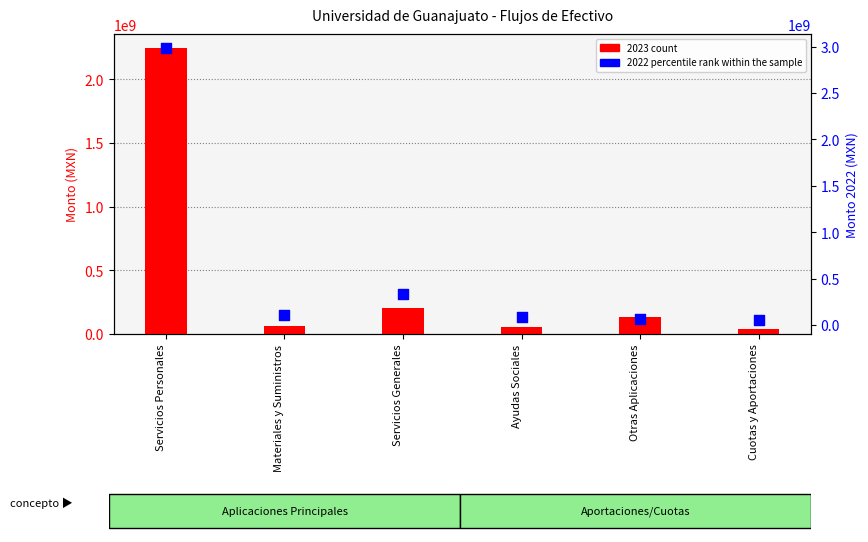

What is the total value across all series at Otras Aplicaciones?

194594014